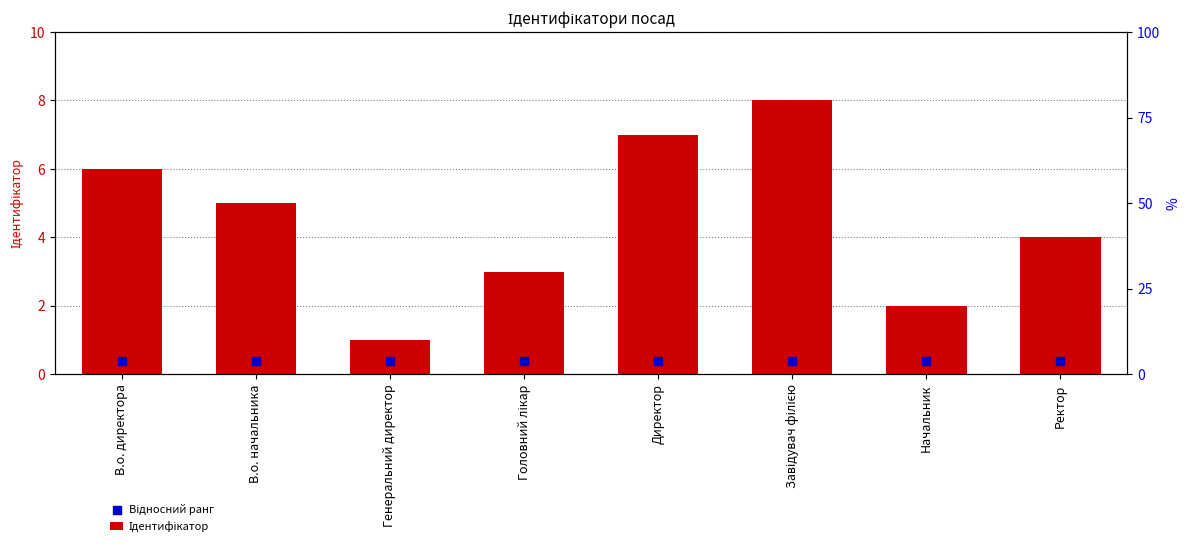

Is the value of Ідентифікатор at Директор greater than the value of Відносний ранг at Директор?

Yes